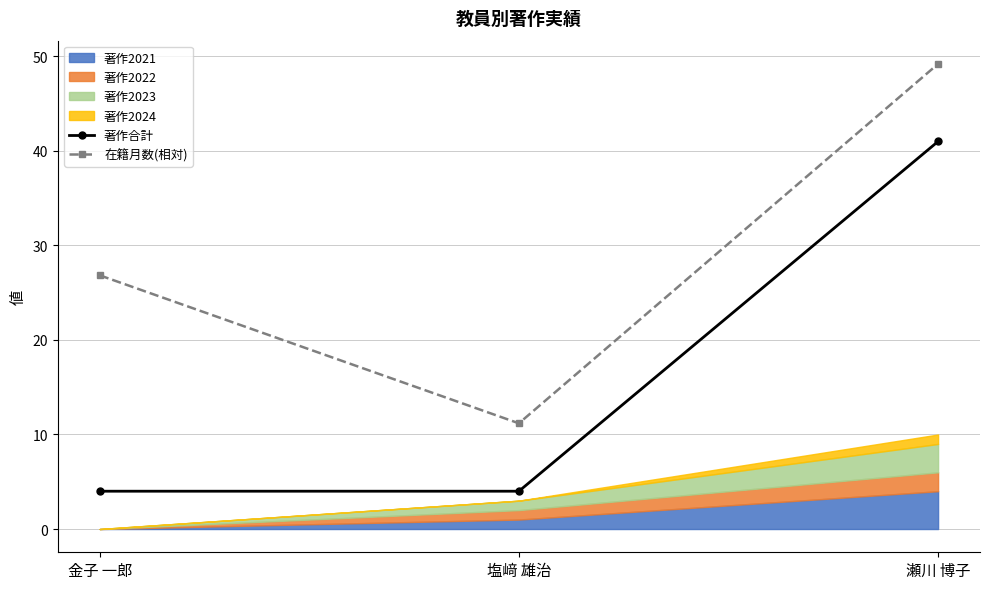

True or false: 著作合計 has a value of 17.5 at 瀬川 博子.

False